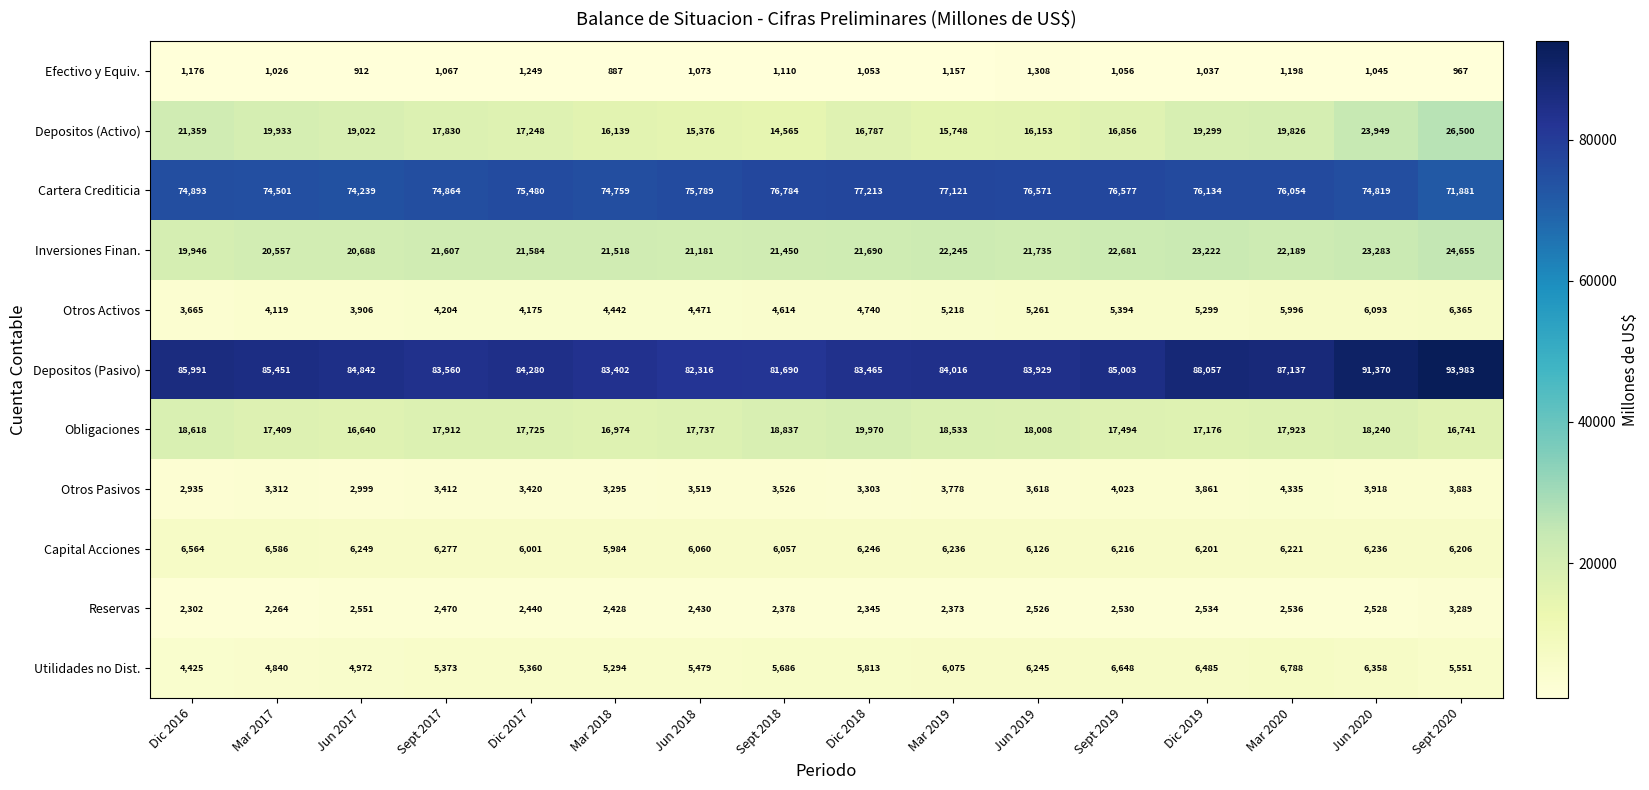

What is the smallest value displayed?

887